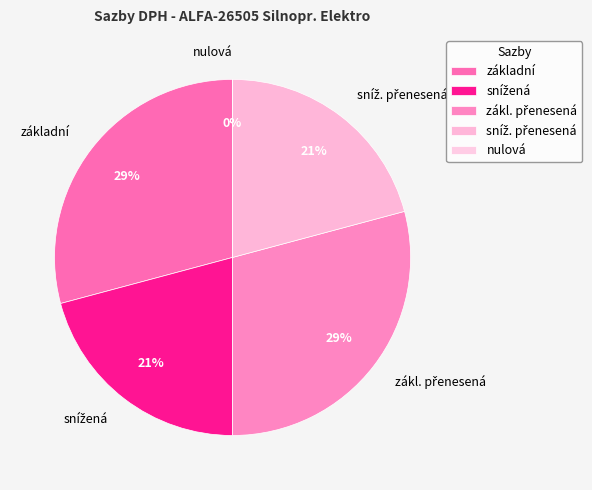

Is it true that nulová is 8% of the pie?

False